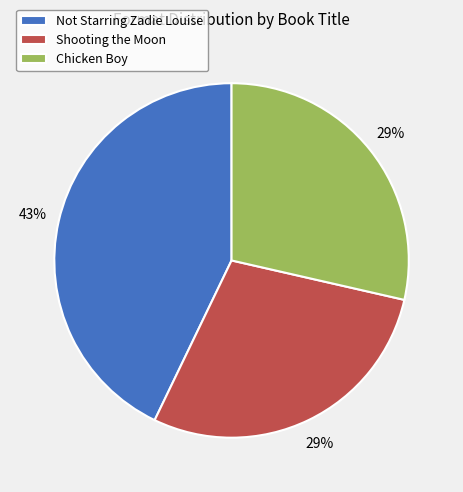

To the nearest percent, what is the combined percentage of Shooting the Moon and Chicken Boy?

57%